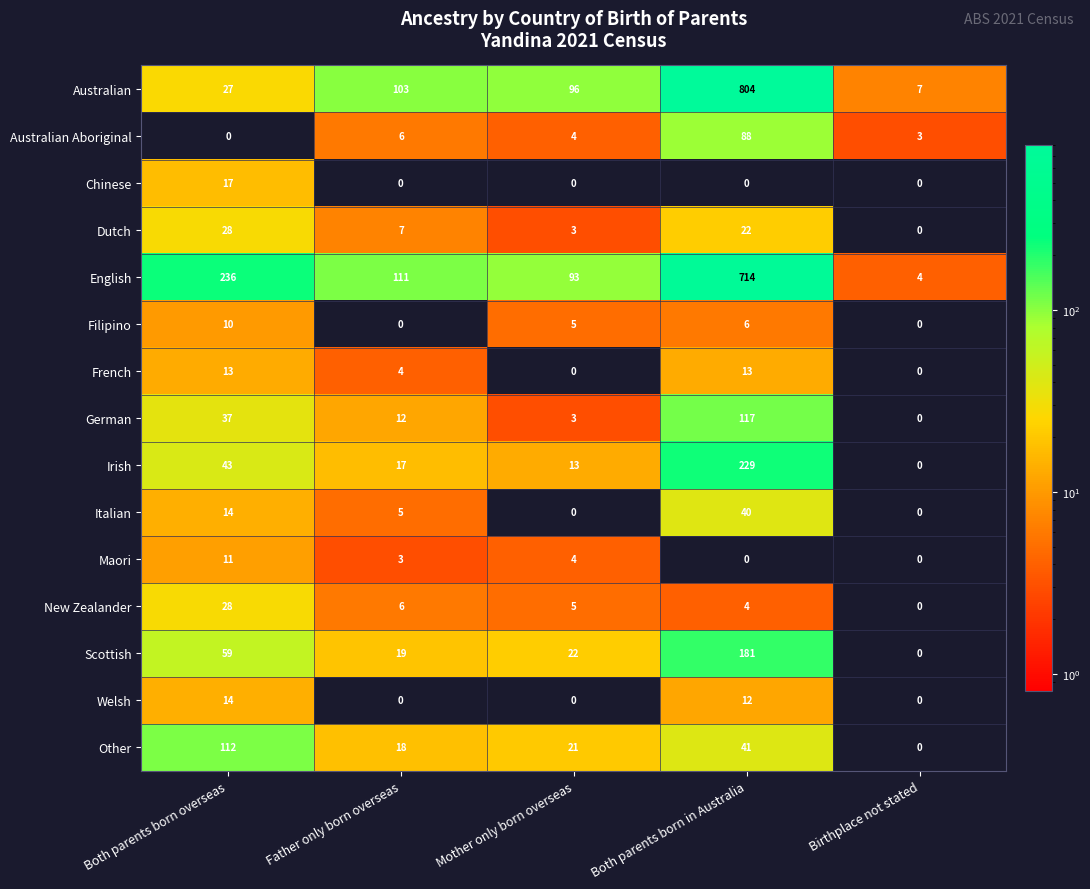

What is the greatest value displayed?

804